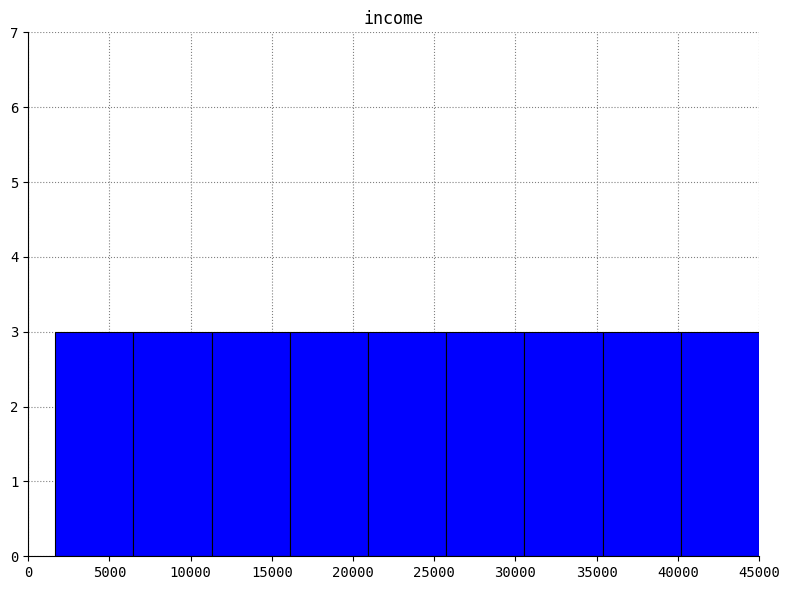

Reading left to right, list every bar in this chart as the range it spans on the x-axis followed by its height. Neither the bar edges nor the heights are printed on the chart, so give them approximately, as read against the axes.

1500 to 6500: 3
6500 to 11500: 3
11500 to 16000: 3
16000 to 21000: 3
21000 to 25500: 3
25500 to 30500: 3
30500 to 35500: 3
35500 to 40000: 3
40000 to 45000: 3